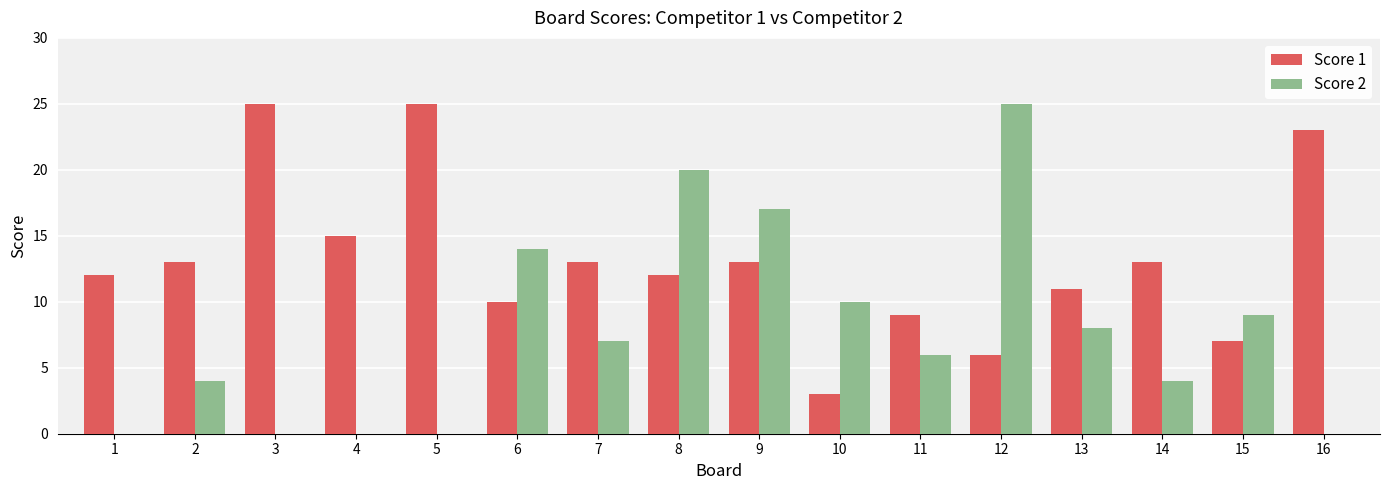

Where does the Score 2 series first go above 7?

6